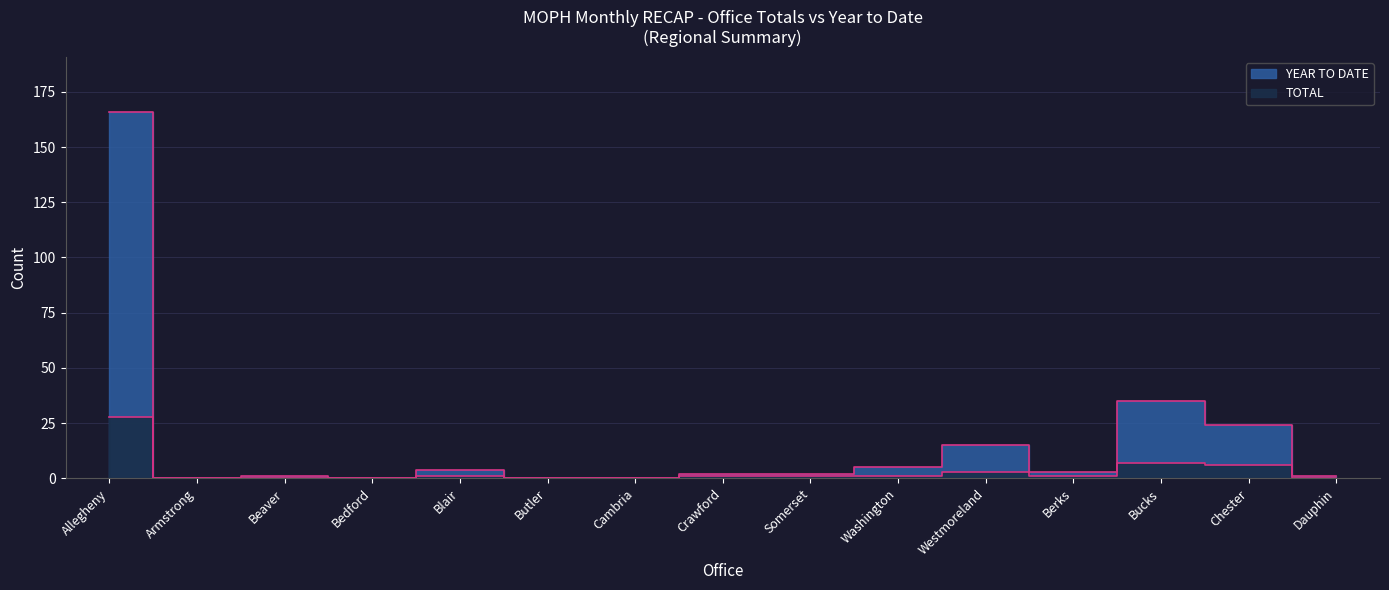

True or false: YEAR TO DATE has more than 0 interior local peaks.

True